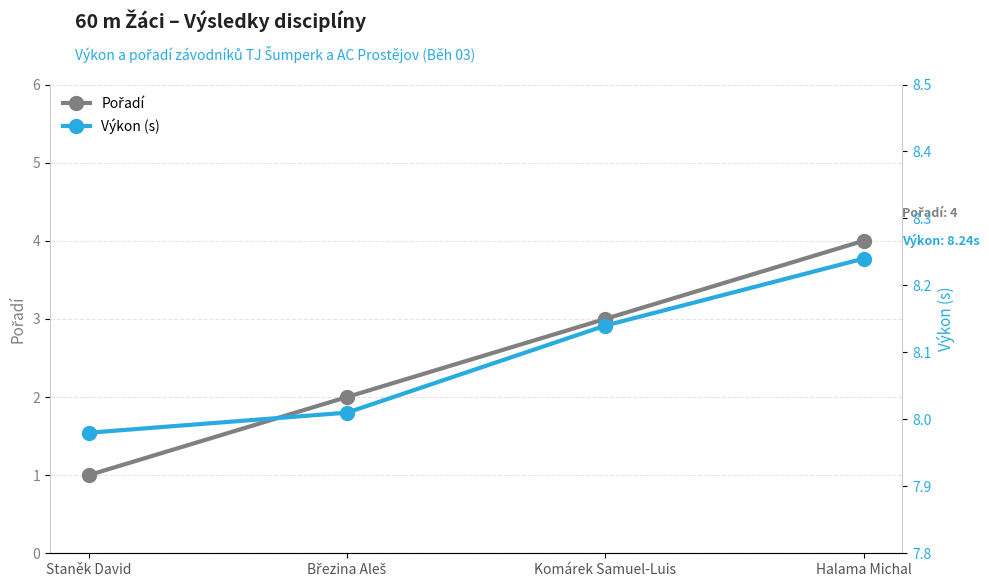

Reading right to left, transcribe all the data shown in this chart.

Pořadí: 4.0	3.0	2.0	1.0
Výkon (s): 8.2	8.1	8.0	8.0